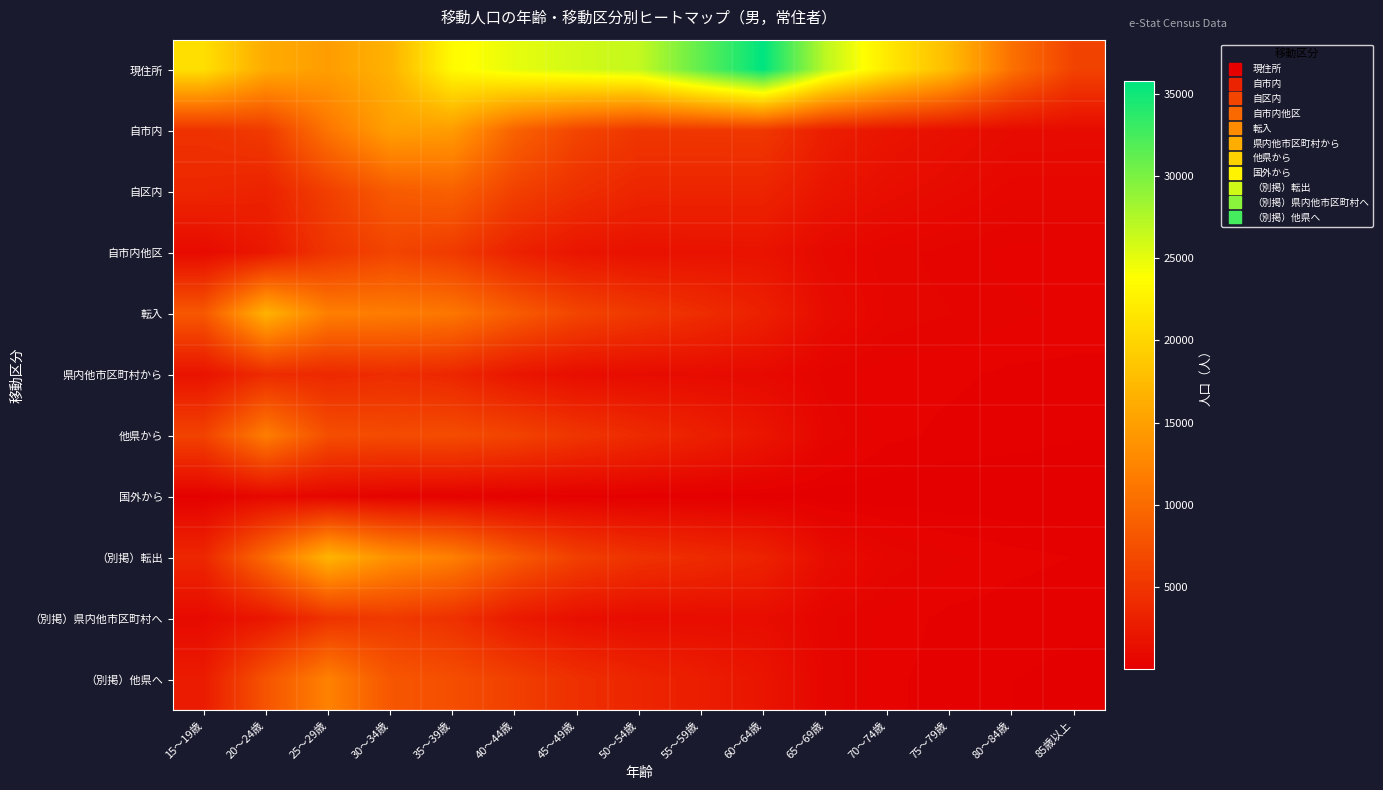

How many categories are shown in the chart?

15